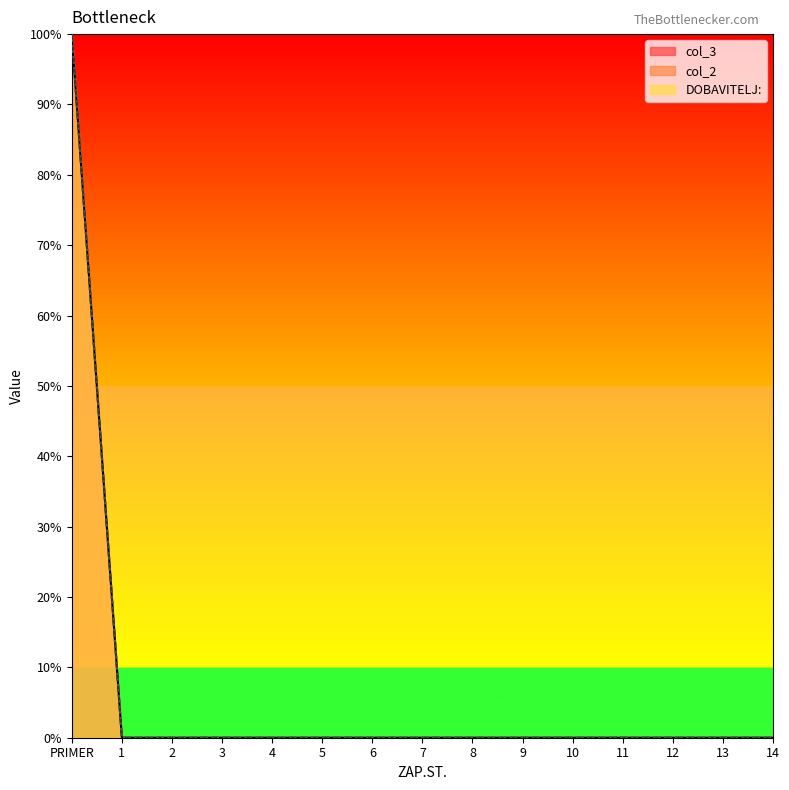

The value of col_3 line at 4 is 0. True or false?

True